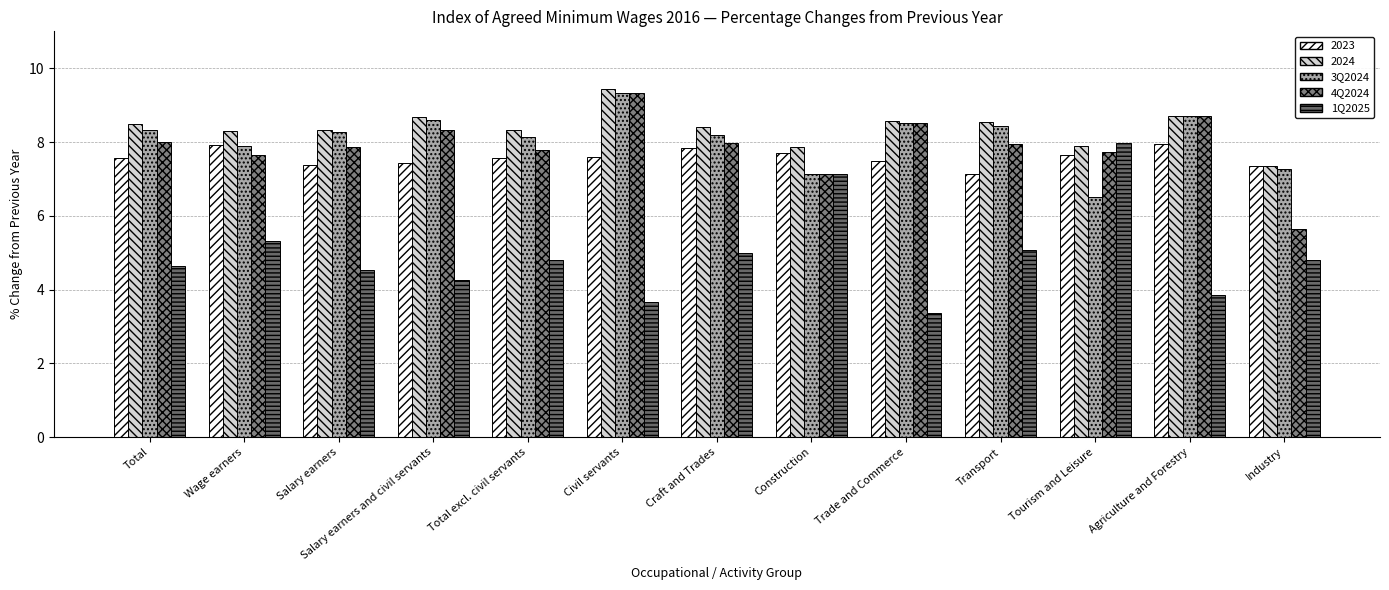

What is the difference between the 3Q2024 values at Wage earners and Civil servants?

1.4